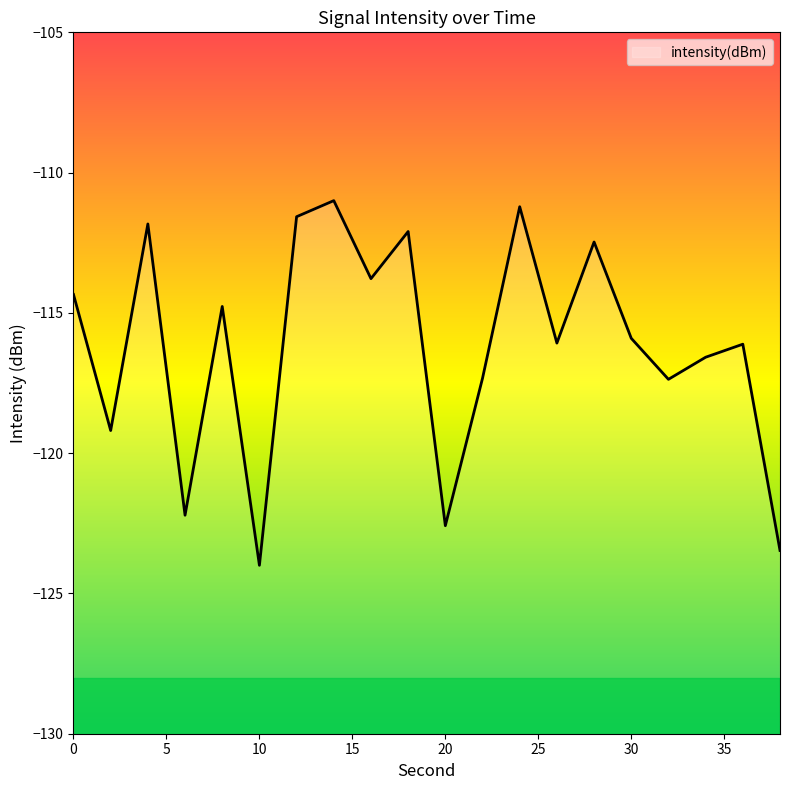

What is the value of the 15th point from the left?

-112.5